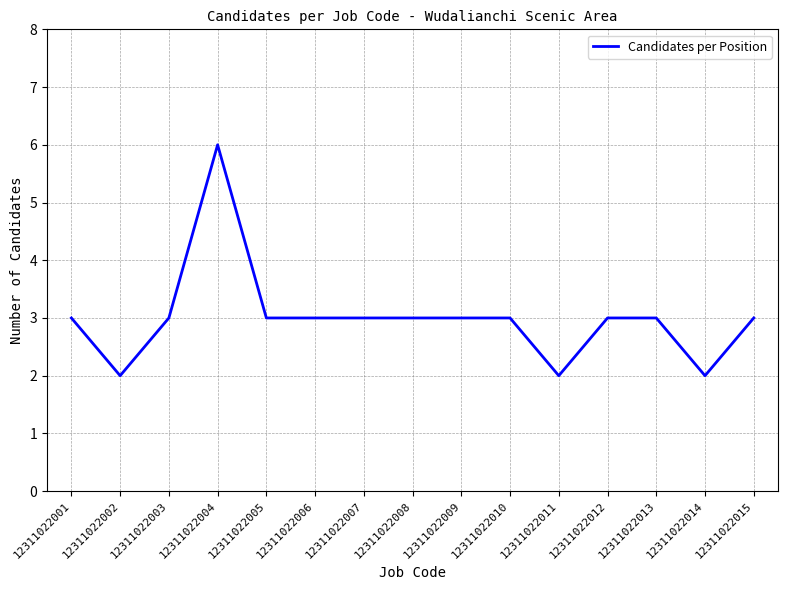

Reading left to right, transcribe all the data shown in this chart.

3	2	3	6	3	3	3	3	3	3	2	3	3	2	3